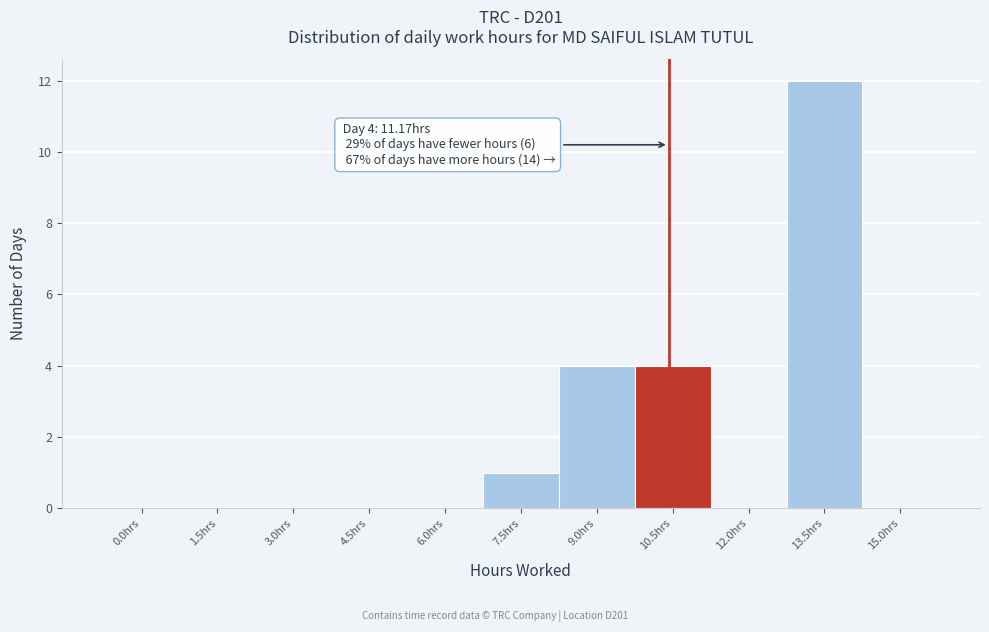

Reading right to left, extract all data points from this chart.

15.0hrs=0	13.5hrs=12	12.0hrs=0	10.5hrs=4	9.0hrs=4	7.5hrs=1	6.0hrs=0	4.5hrs=0	3.0hrs=0	1.5hrs=0	0.0hrs=0